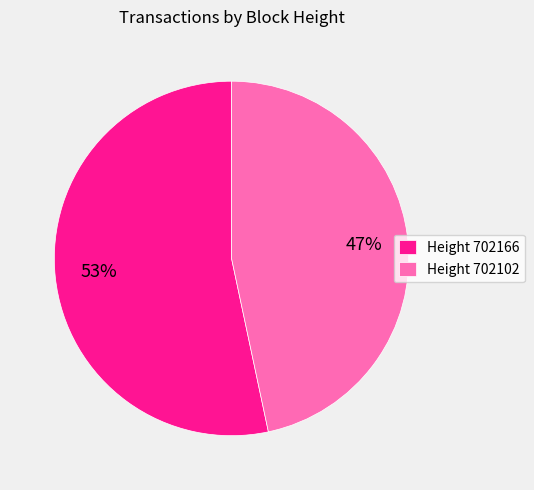

What percentage is the Height 702102 slice, to the nearest percent?

47%